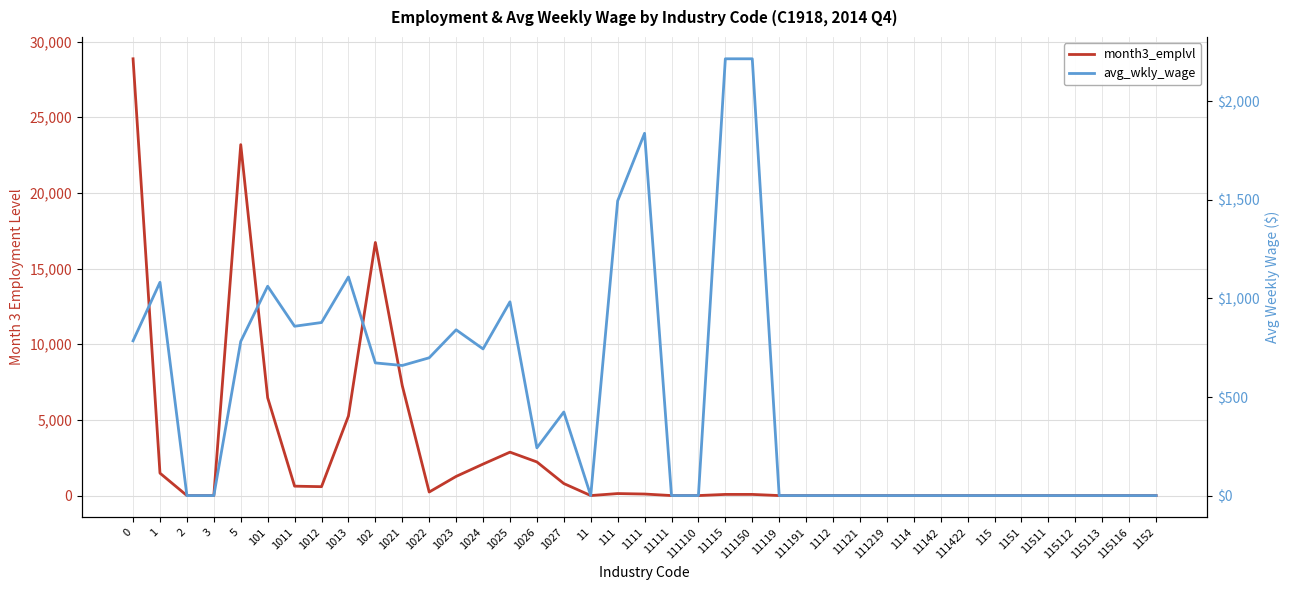

Where is the first local minimum for avg_wkly_wage?

1011